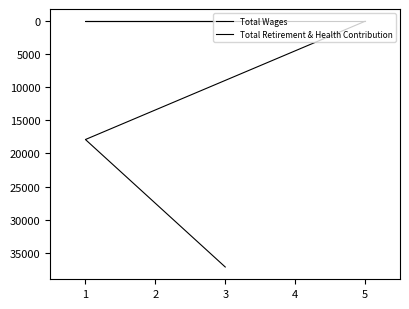

Count the number of data series in this chart.

2